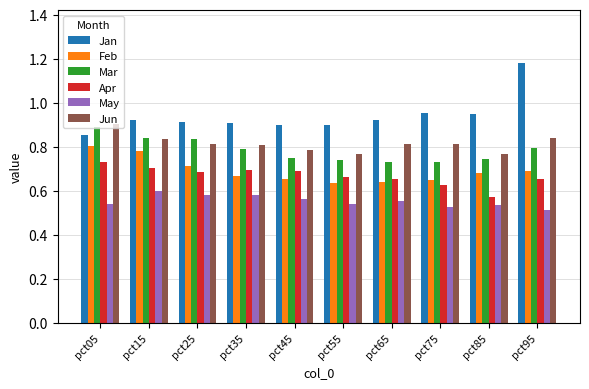

Between pct25 and pct95, which series saw the biggest shift?

Jan